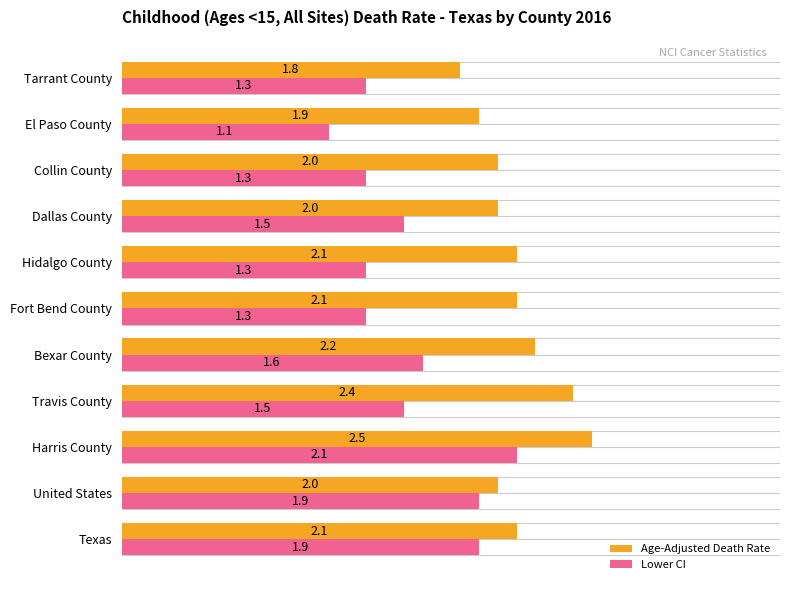

Reading left to right, what are all the values shown in this chart?

Age-Adjusted Death Rate: 2.1	2.0	2.5	2.4	2.2	2.1	2.1	2.0	2.0	1.9	1.8
Lower CI: 1.9	1.9	2.1	1.5	1.6	1.3	1.3	1.5	1.3	1.1	1.3